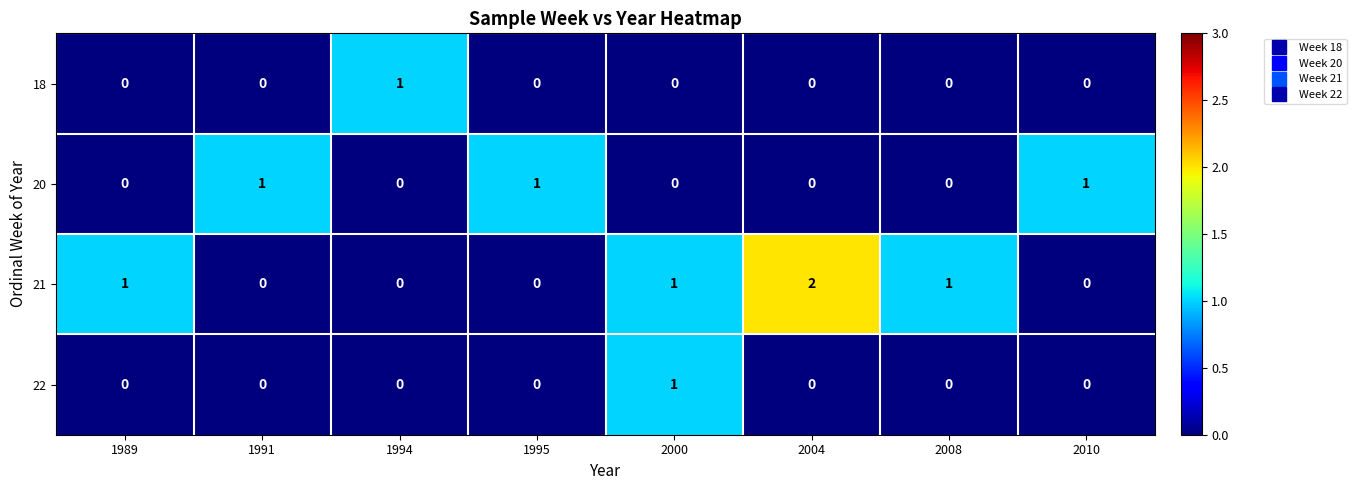

What is the total value across all series at 2008?

1